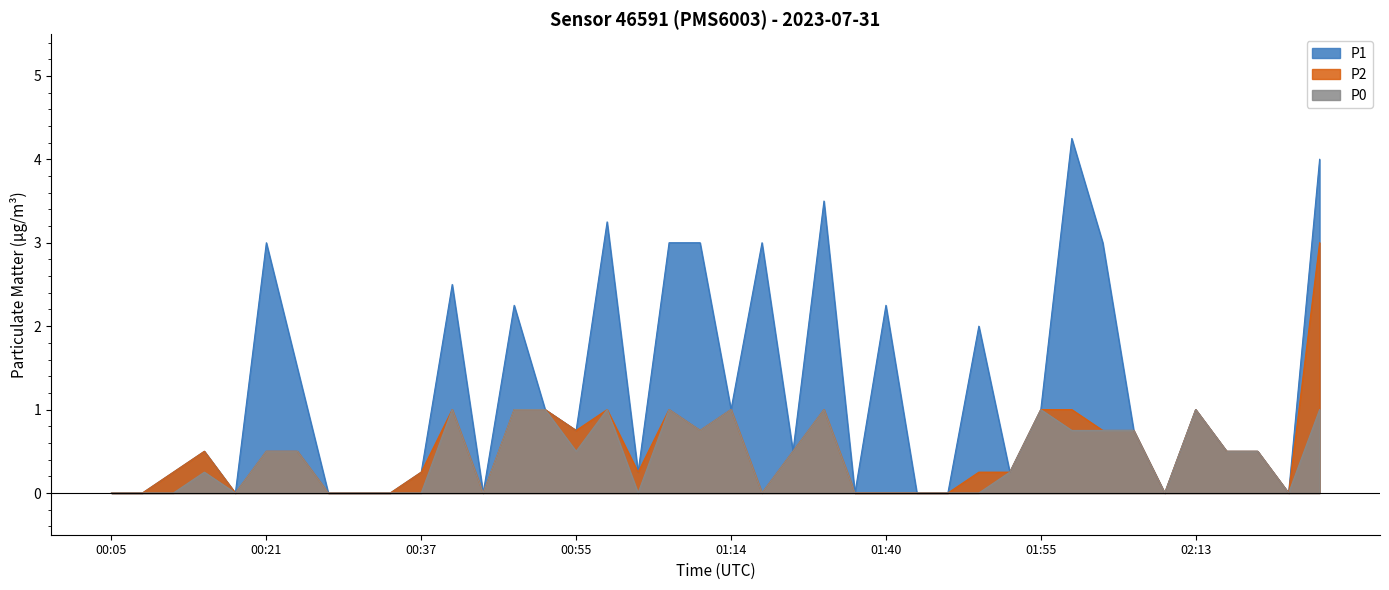

What is the average value of the P2 series?

0.5